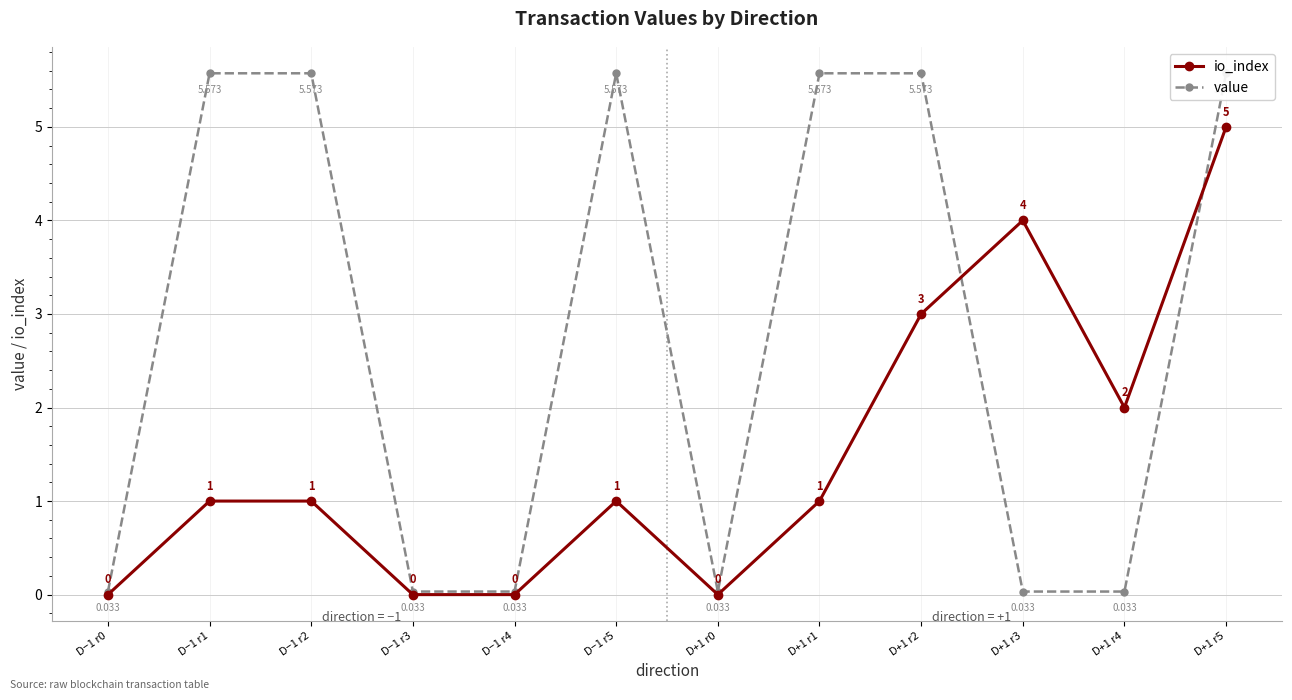

List the labels in order of value value, largest first.

D−1 r1, D−1 r2, D−1 r5, D+1 r1, D+1 r2, D+1 r5, D−1 r0, D−1 r3, D−1 r4, D+1 r0, D+1 r3, D+1 r4